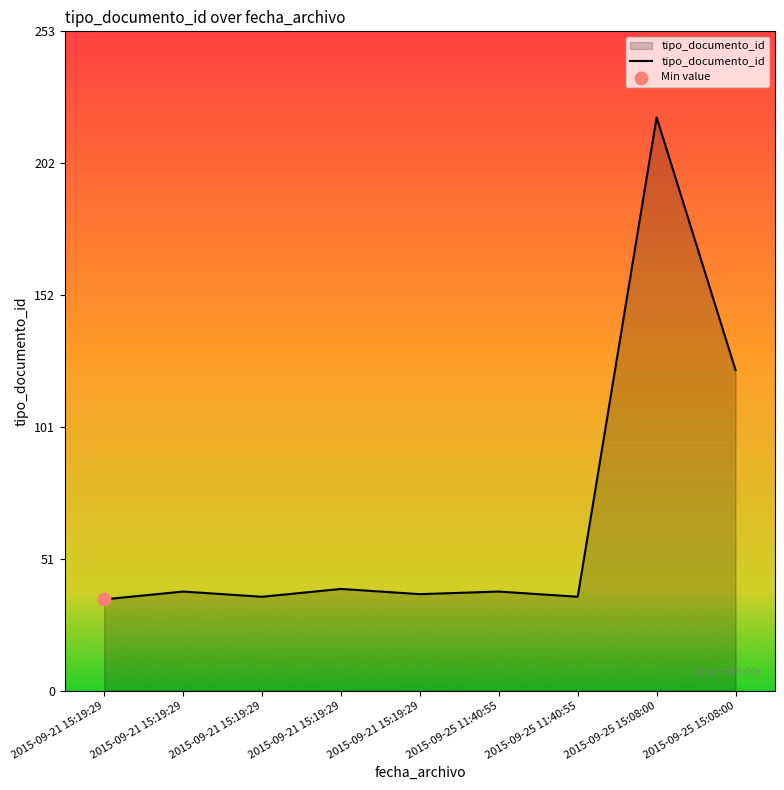

What is the ratio of the value at 2015-09-25 11:40:55 to the value at 2015-09-21 15:19:29?

1.0